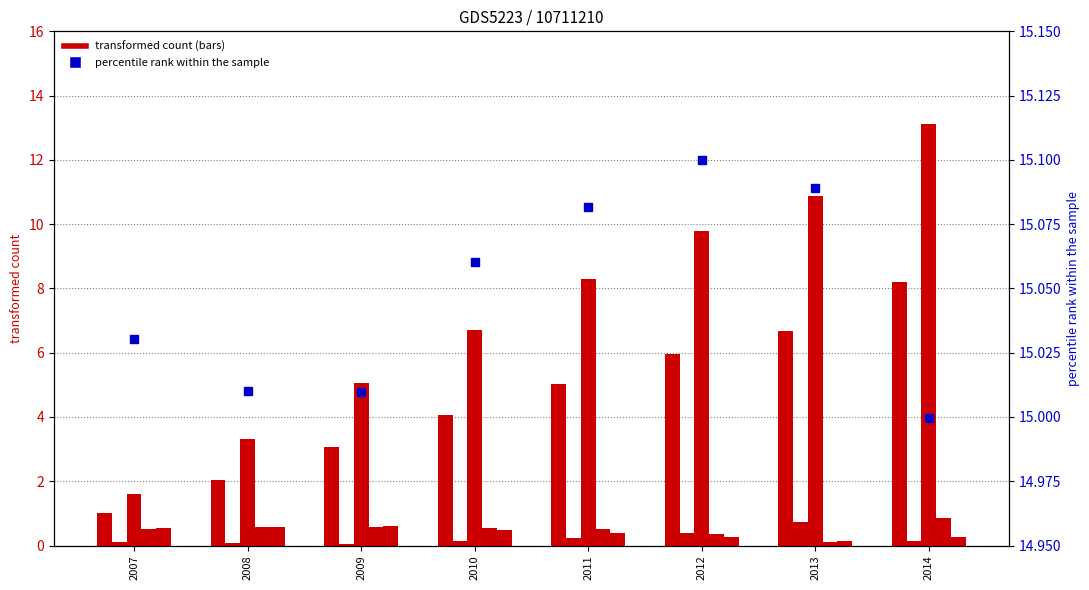

At which category is the sum across all series the highest?

2014